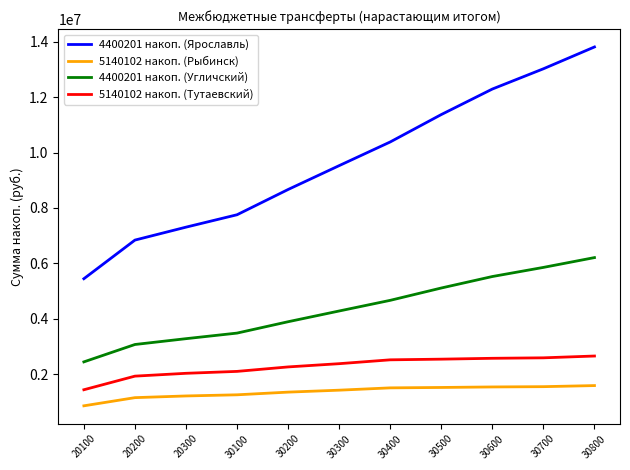

True or false: 4400201 накоп. (Угличский) and 4400201 накоп. (Ярославль) intersect in this chart.

False